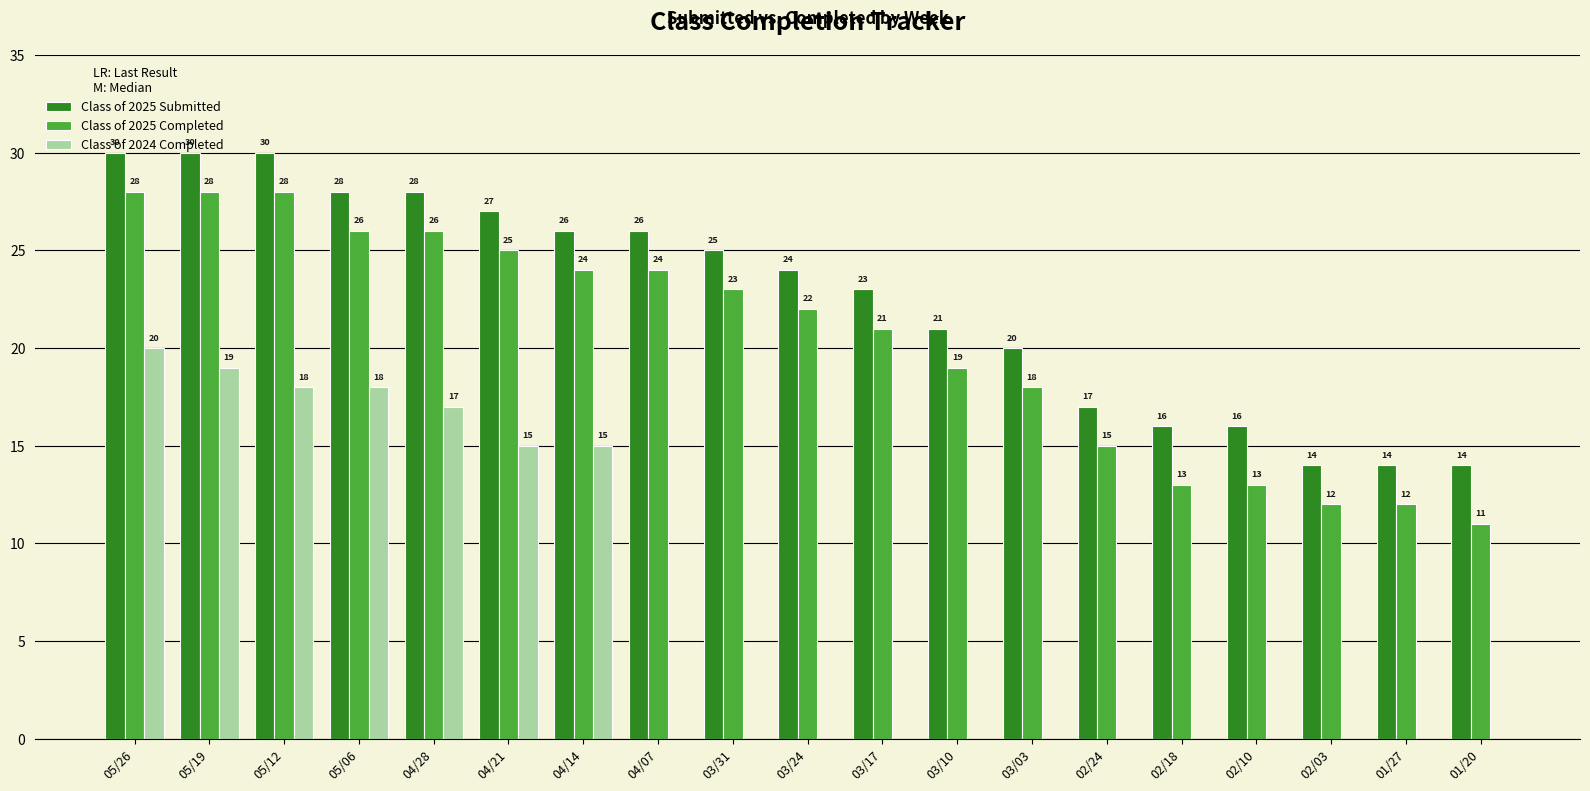

Between 04/14 and 01/20, which series saw the biggest shift?

Class of 2024 Completed